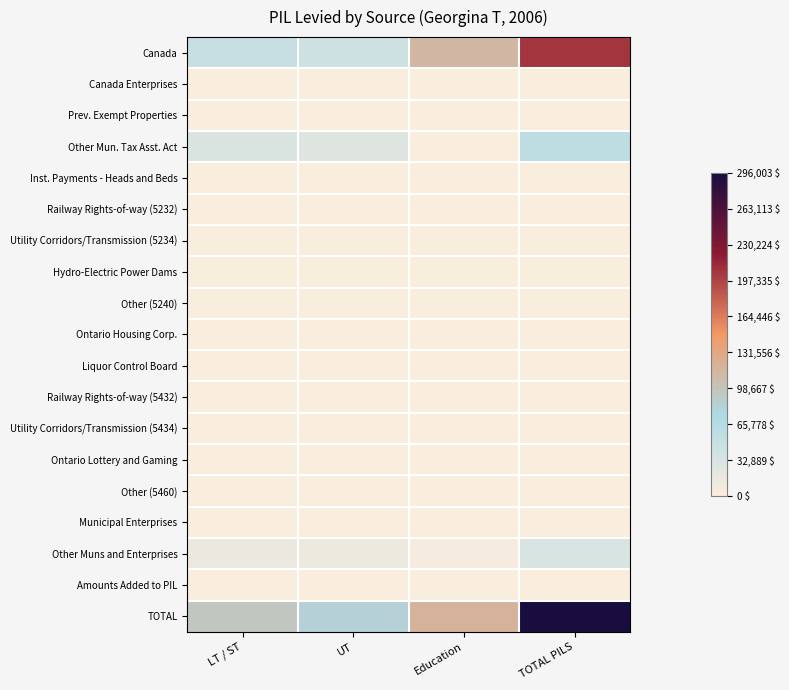

Between UT and TOTAL PILS, which is larger?

TOTAL PILS